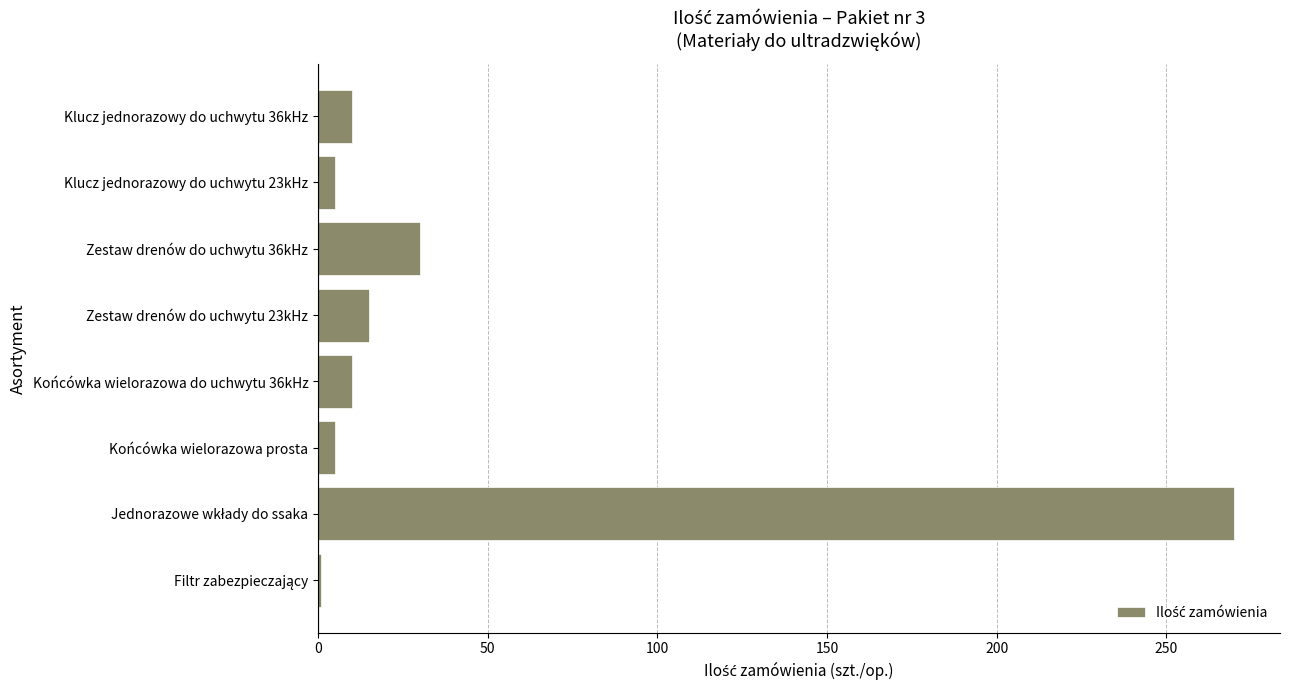

The chart shows a value of 15 at Zestaw drenów do uchwytu 23kHz. True or false?

True